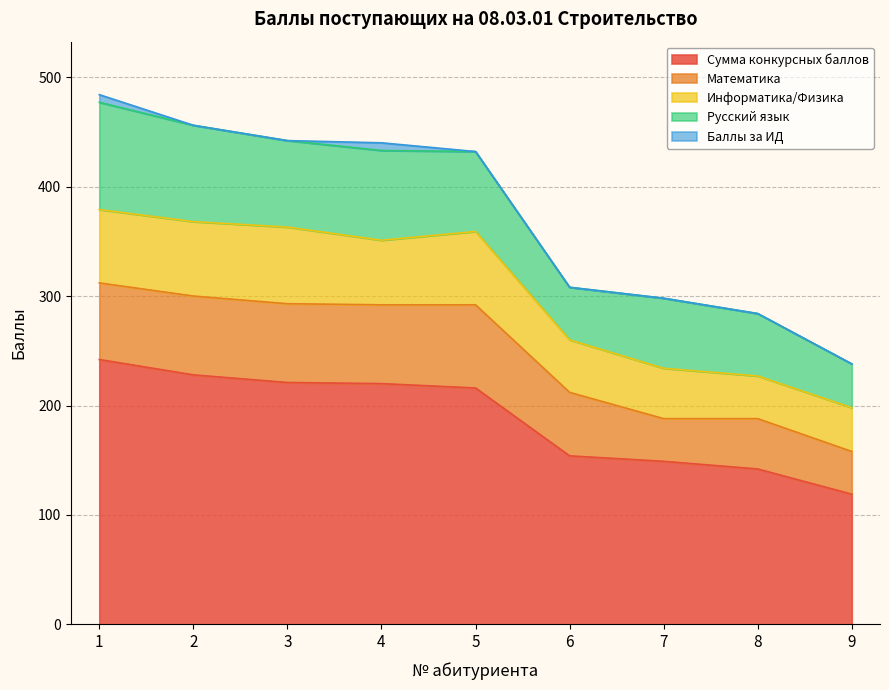

How many values in the Математика series exceed 70?

4